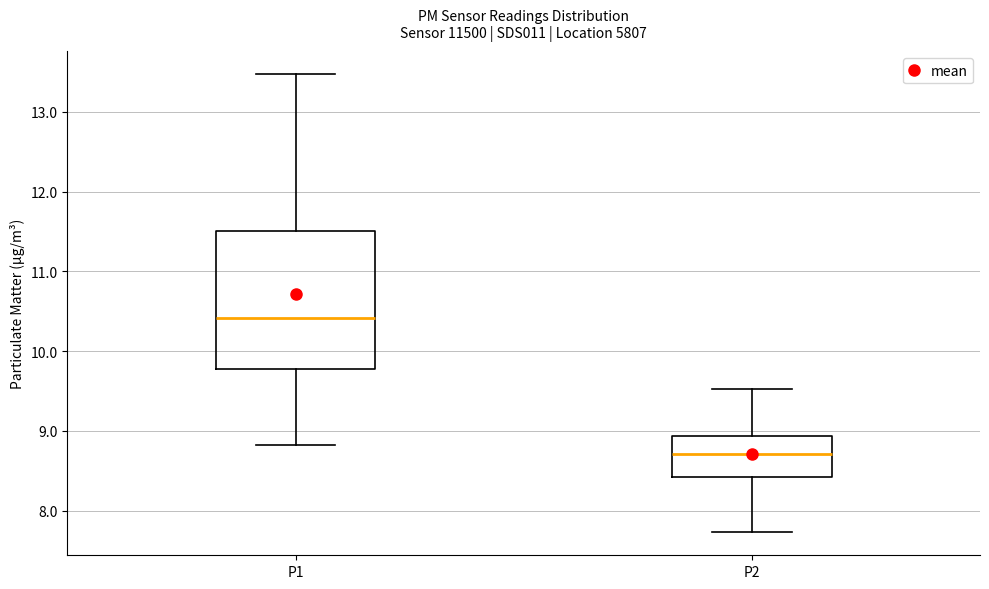

Reading left to right, transcribe this box plot: for each box, give where its median line is, the range the box spans, and where its two whiskers end, as read against the y-axis. The values are not printed on the chart, so give them approximately, as read against the axis.

P1: median 10.4, box 9.8 to 11.5, whiskers 8.8 to 13.5
P2: median 8.7, box 8.4 to 8.9, whiskers 7.7 to 9.5